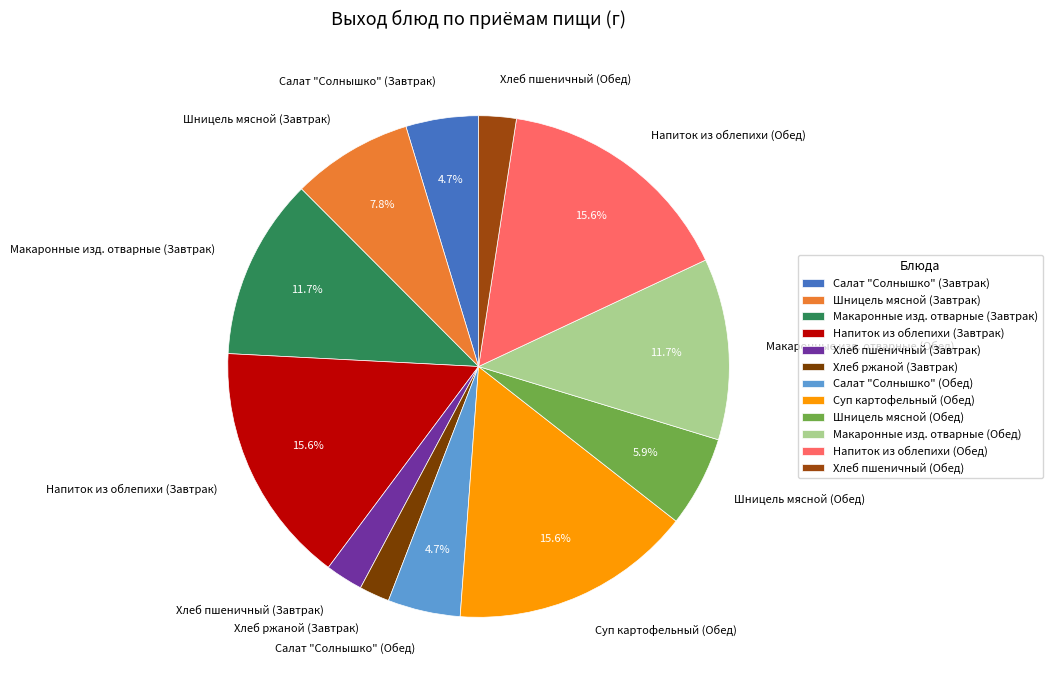

Between Хлеб пшеничный (Обед) and Макаронные изд. отварные (Обед), which is larger?

Макаронные изд. отварные (Обед)